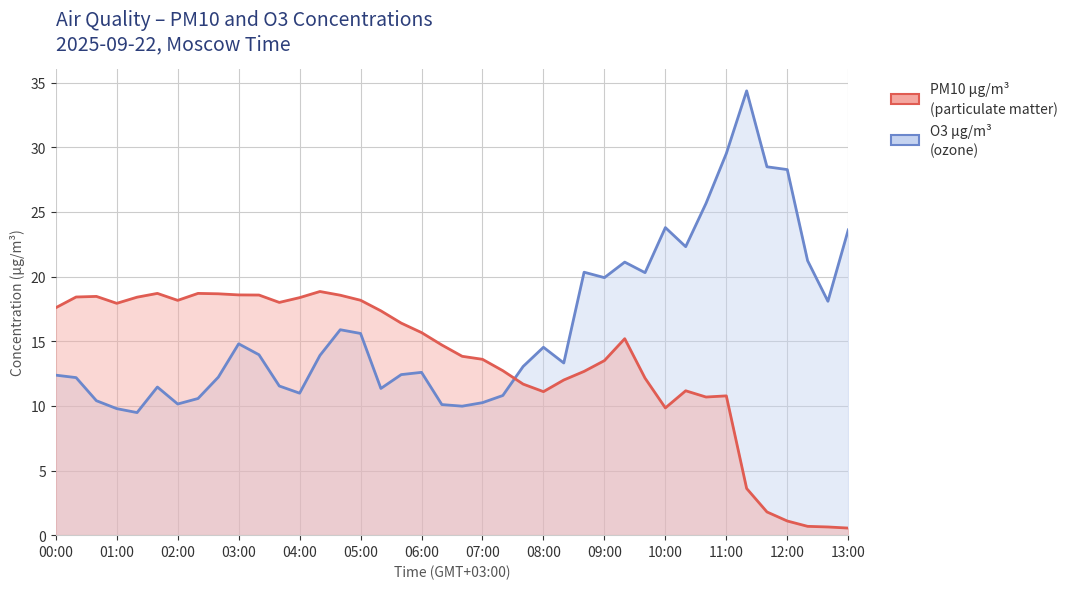

At which category is the sum across all series the highest?

11:00